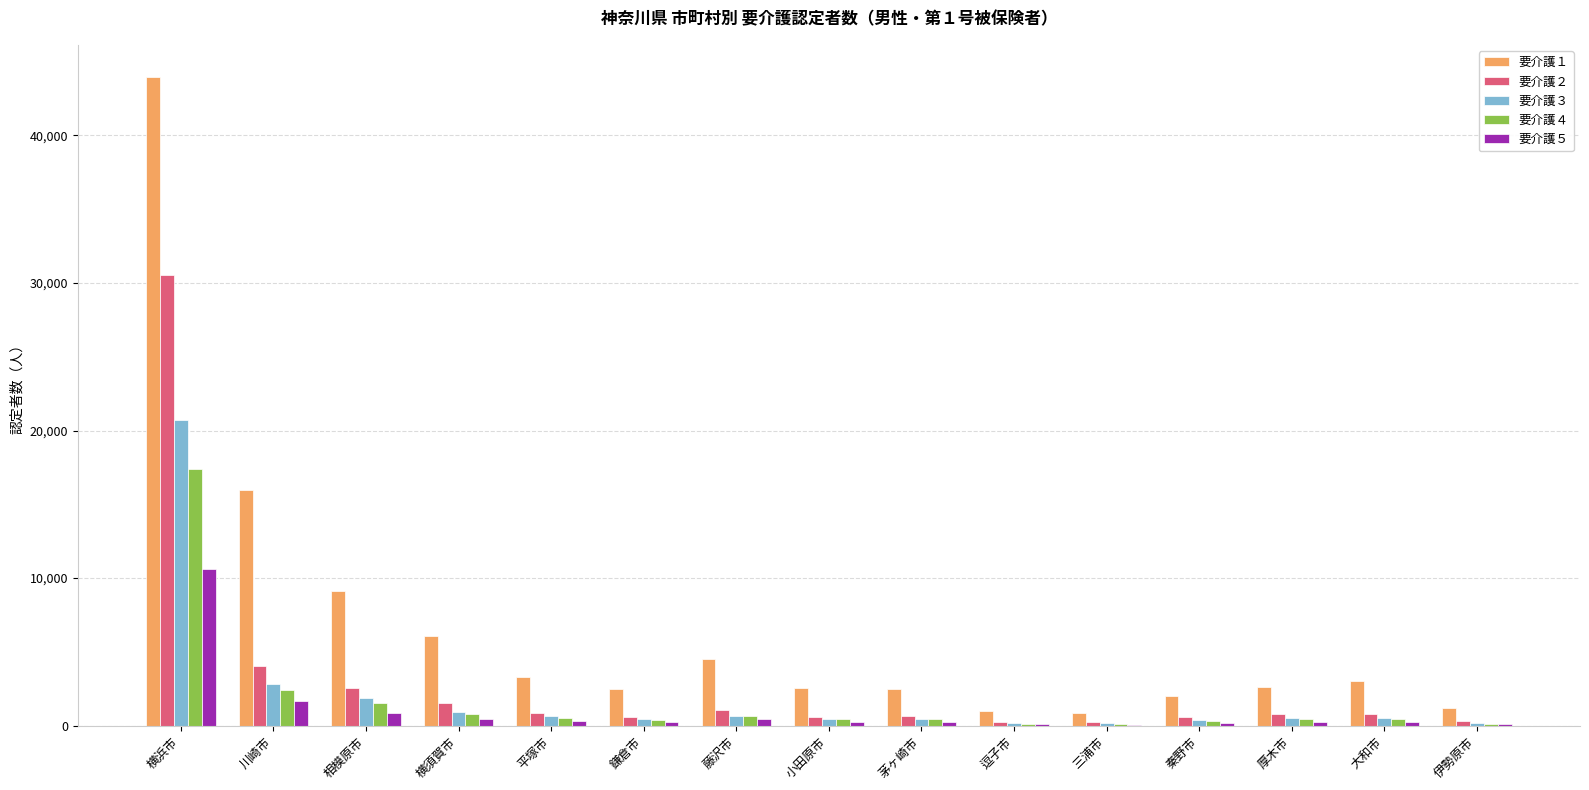

Is the value of 要介護４ at 横浜市 greater than the value of 要介護１ at 厚木市?

Yes